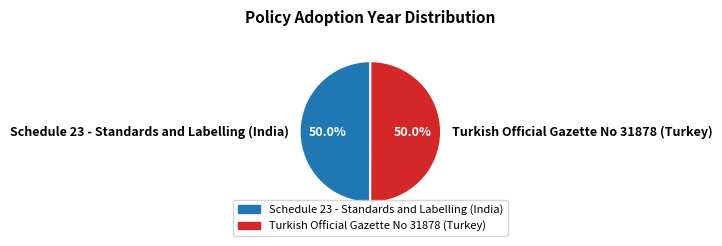

True or false: Schedule 23 - Standards and Labelling (India) accounts for 50% of the total.

True